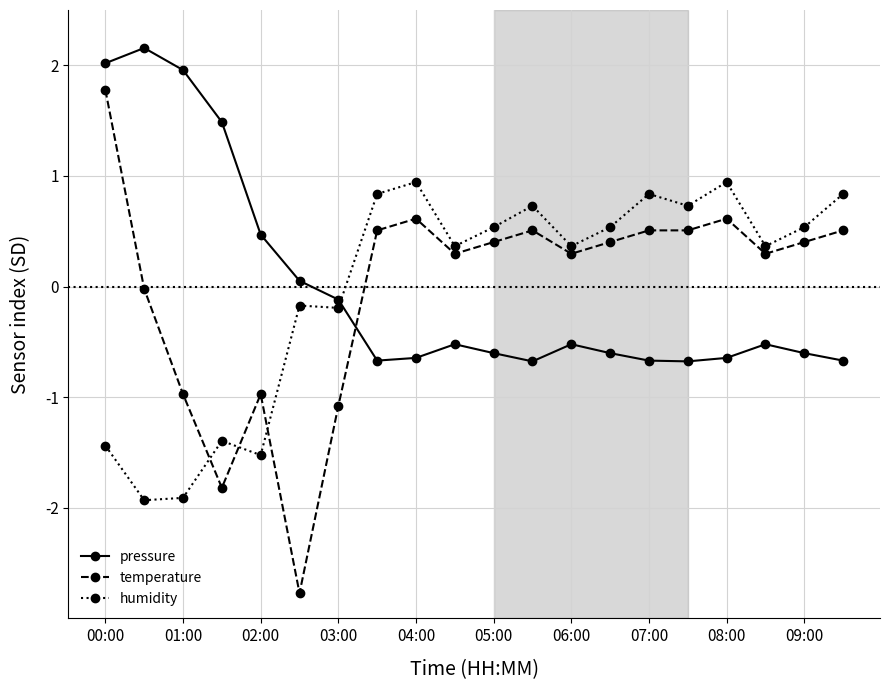

How many categories are shown in the chart?

20